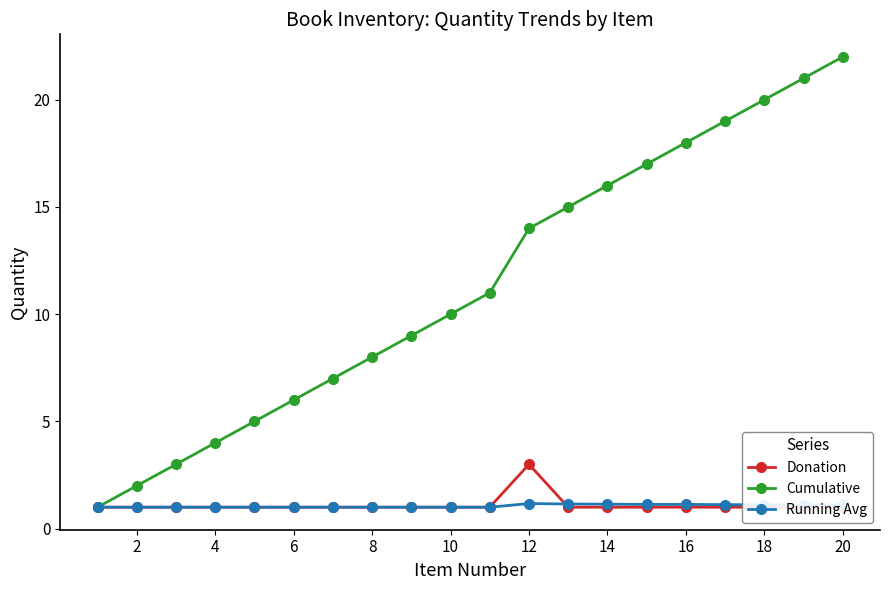

True or false: Cumulative has more than 2 points higher than both neighbors.

False